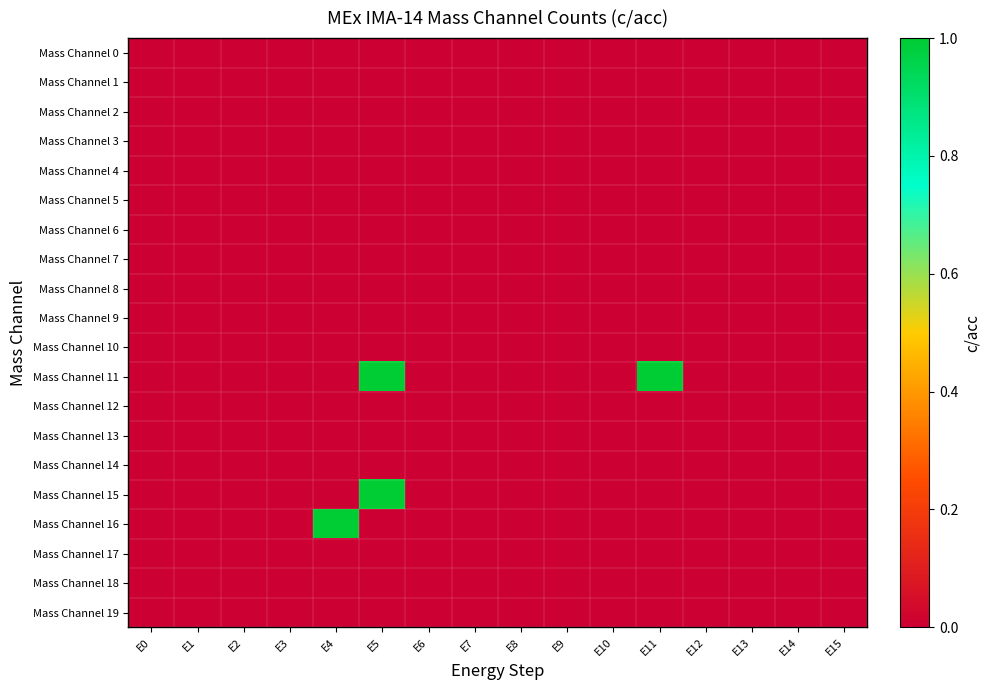

List the series in order of their peak value, highest first.

Mass Channel 11, Mass Channel 15, Mass Channel 16, Mass Channel 0, Mass Channel 1, Mass Channel 2, Mass Channel 3, Mass Channel 4, Mass Channel 5, Mass Channel 6, Mass Channel 7, Mass Channel 8, Mass Channel 9, Mass Channel 10, Mass Channel 12, Mass Channel 13, Mass Channel 14, Mass Channel 17, Mass Channel 18, Mass Channel 19